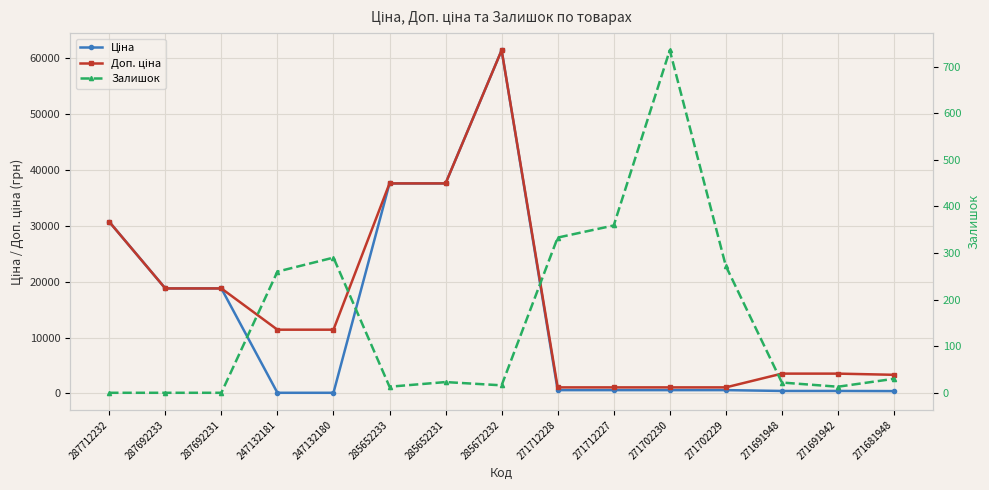

True or false: Ціна and Залишок intersect in this chart.

True